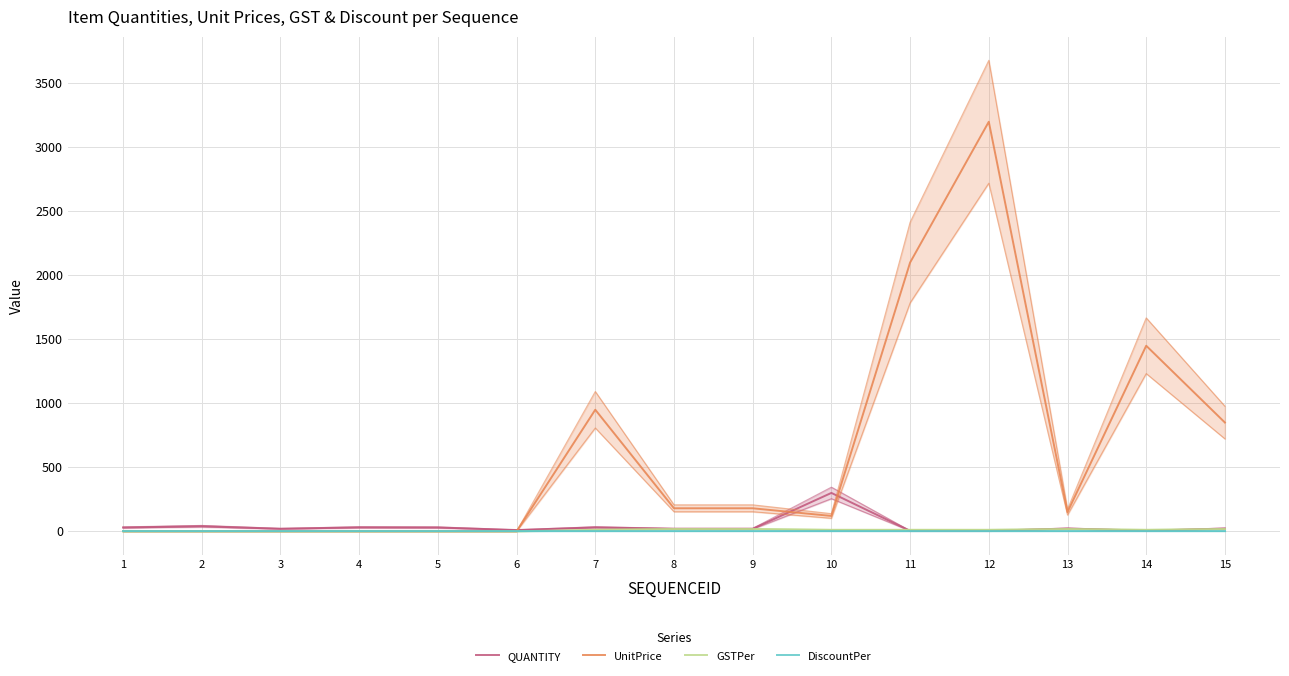

Between 1 and 4, which series saw the biggest shift?

QUANTITY